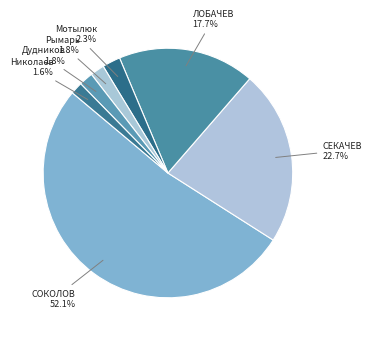

Count the number of slices in the pie.

7